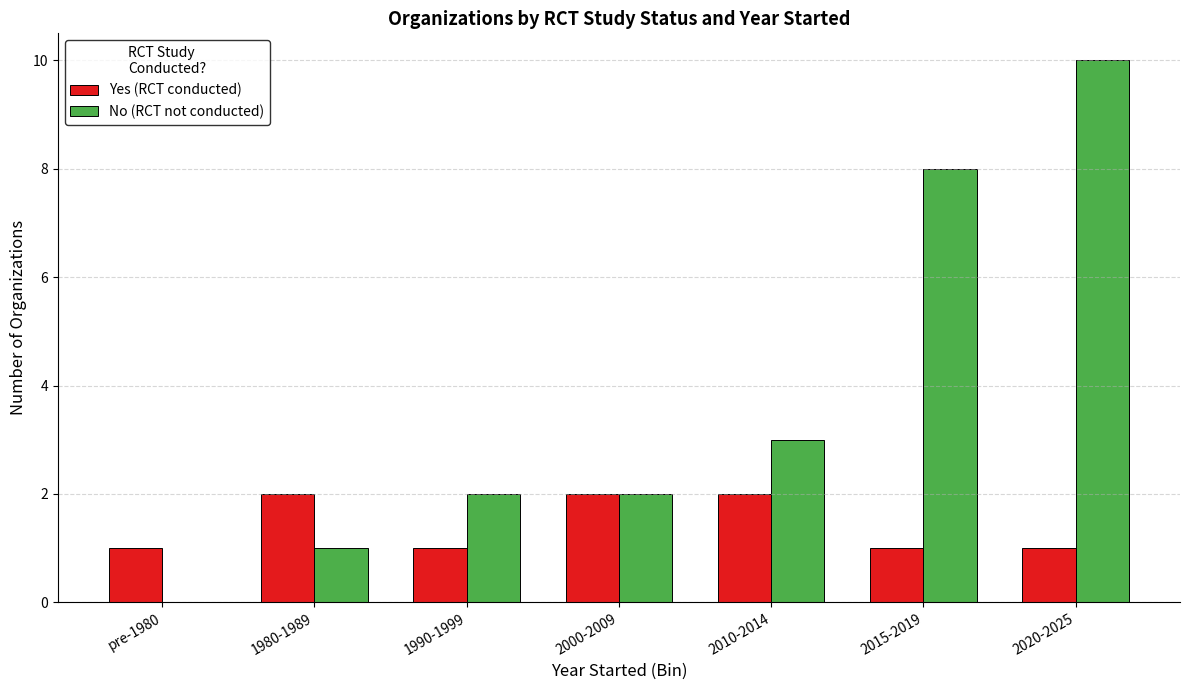

What is the sum of the Yes (RCT conducted) values at pre-1980 and 2010-2014?

3